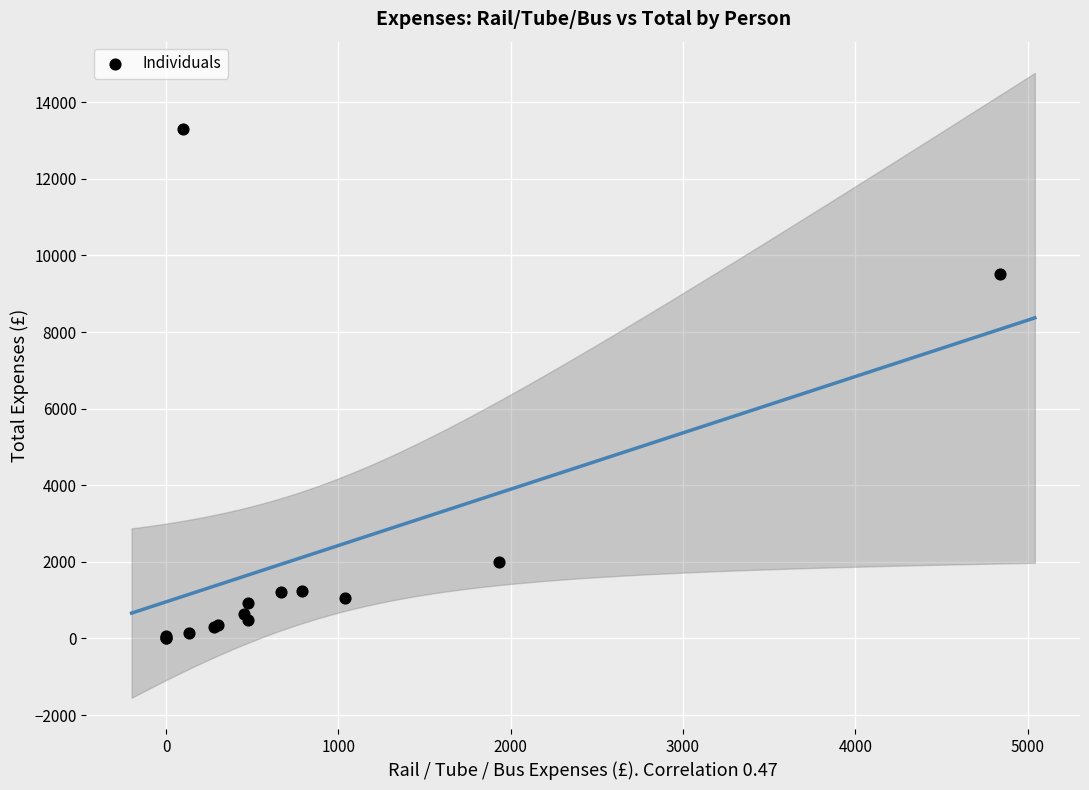

What Y value in the scatter plot is closest to 6652?

9527.8